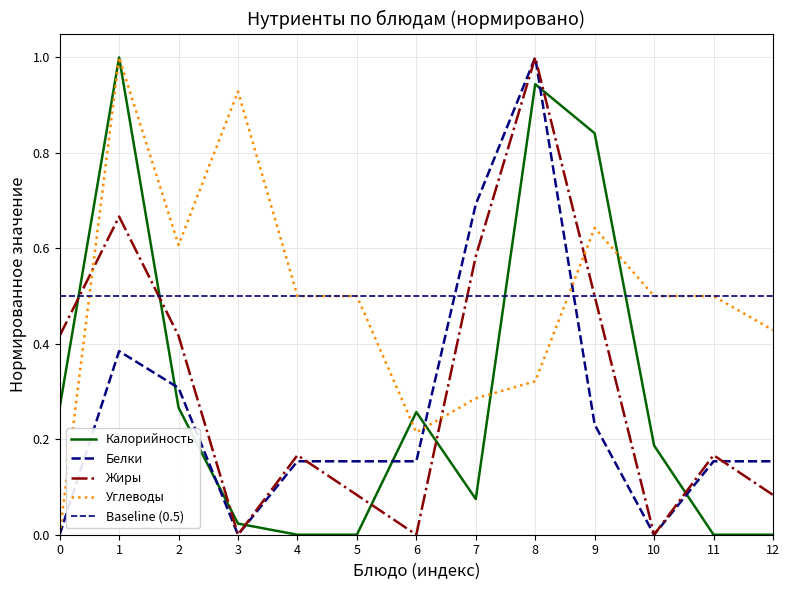

Rank the categories by Белки value from highest to lowest.

8, 7, 1, 2, 9, 4, 5, 6, 11, 12, 0, 3, 10